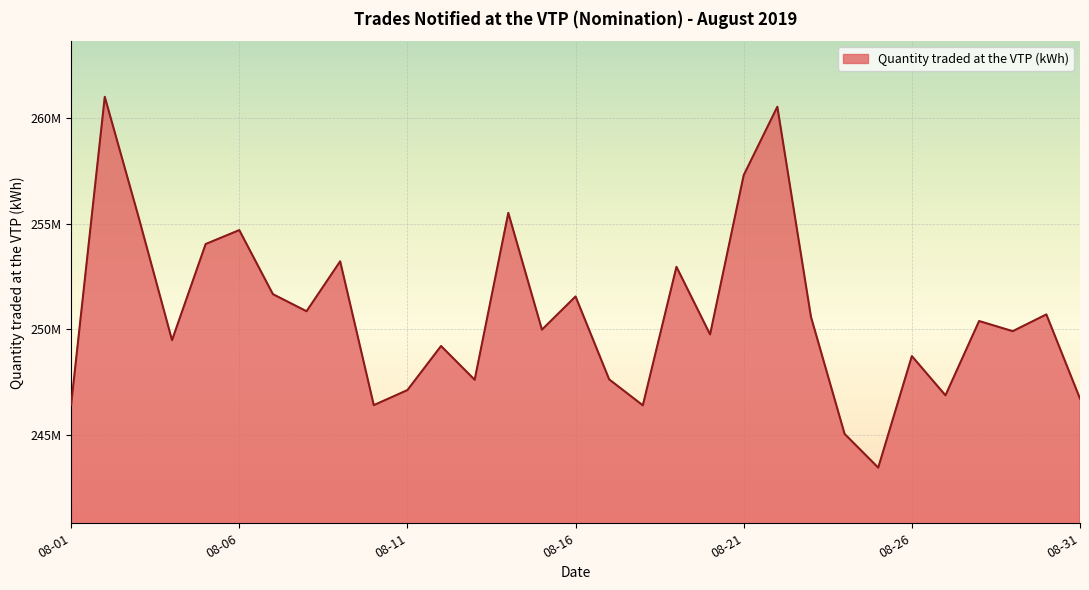

Is this an area chart (filled region under the line)?

Yes